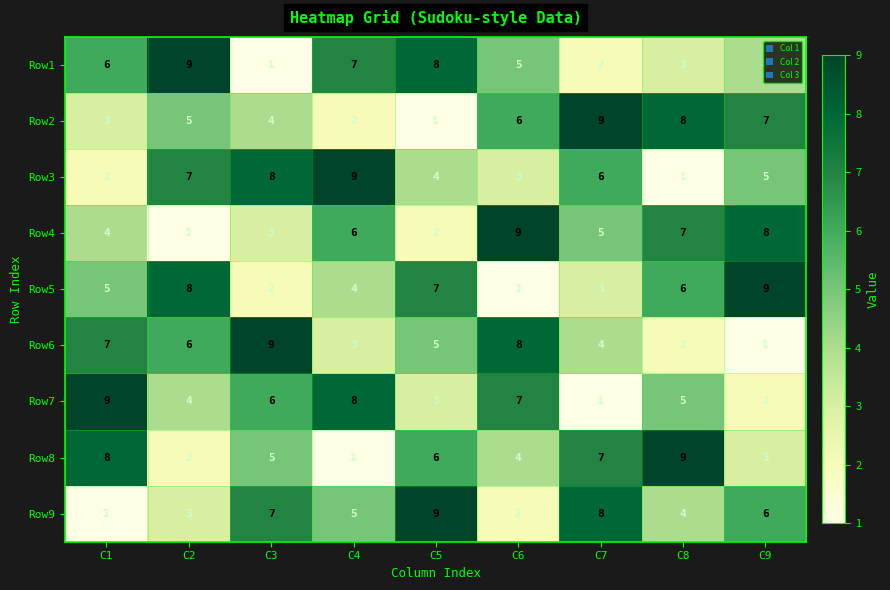

What is the difference between the maximum and second lowest values in the Row3 series?

7